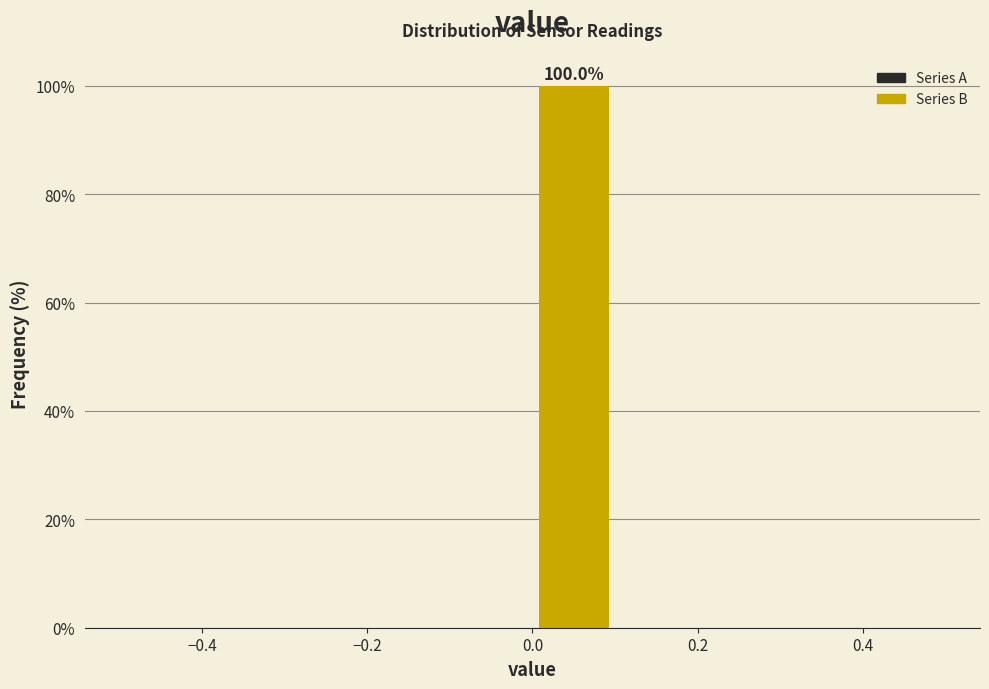

Which range on the x-axis has the tallest bar?

0.0 to 0.1